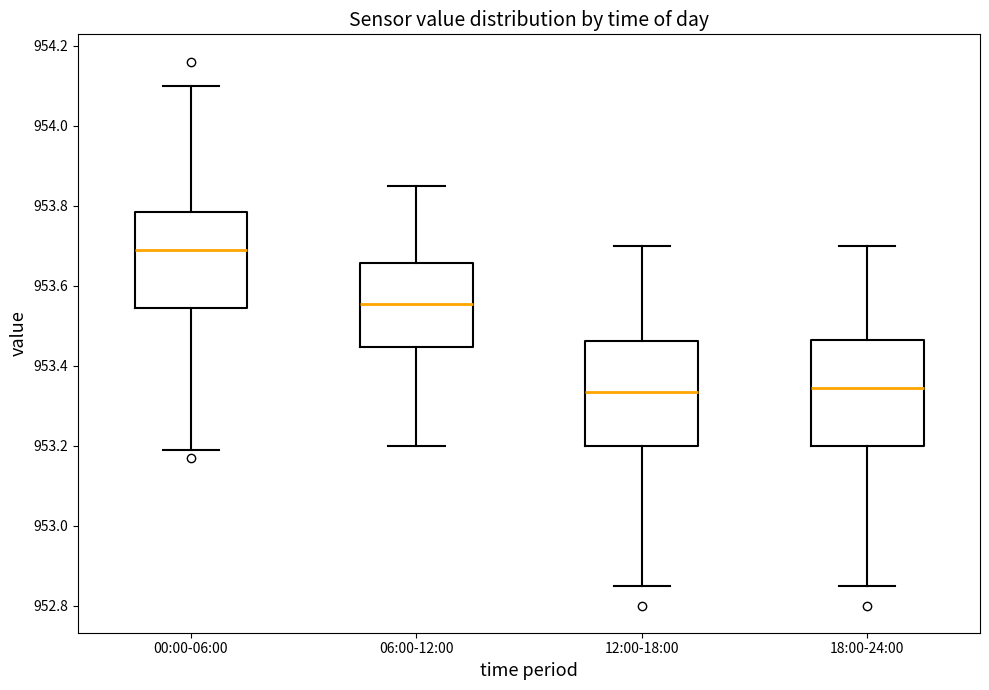

Reading left to right, read every box against the y-axis: the position of its median line, the range the box covers, and the ends of its whiskers. The values are not printed on the chart, so give them approximately, as read against the axis.

00:00-06:00: median 953.70, box 953.54 to 953.78, whiskers 953.20 to 954.10
06:00-12:00: median 953.56, box 953.44 to 953.66, whiskers 953.20 to 953.86
12:00-18:00: median 953.34, box 953.20 to 953.46, whiskers 952.86 to 953.70
18:00-24:00: median 953.34, box 953.20 to 953.46, whiskers 952.86 to 953.70